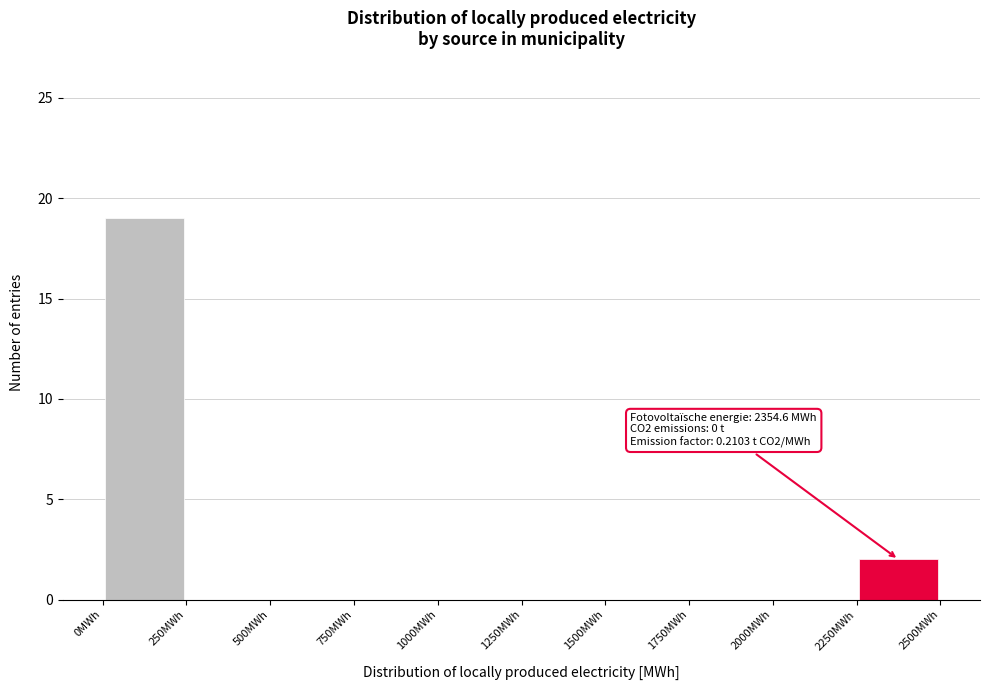

Which range on the x-axis has the tallest bar?

0 to 250